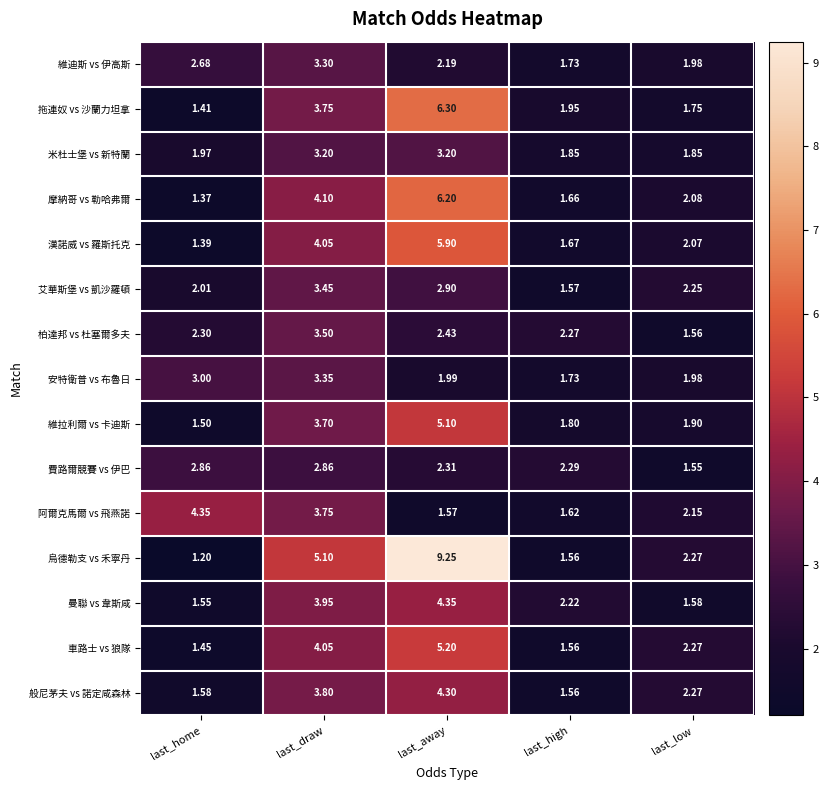

Where does the 費路爾競賽 vs 伊巴 series first go above 2?

last_home